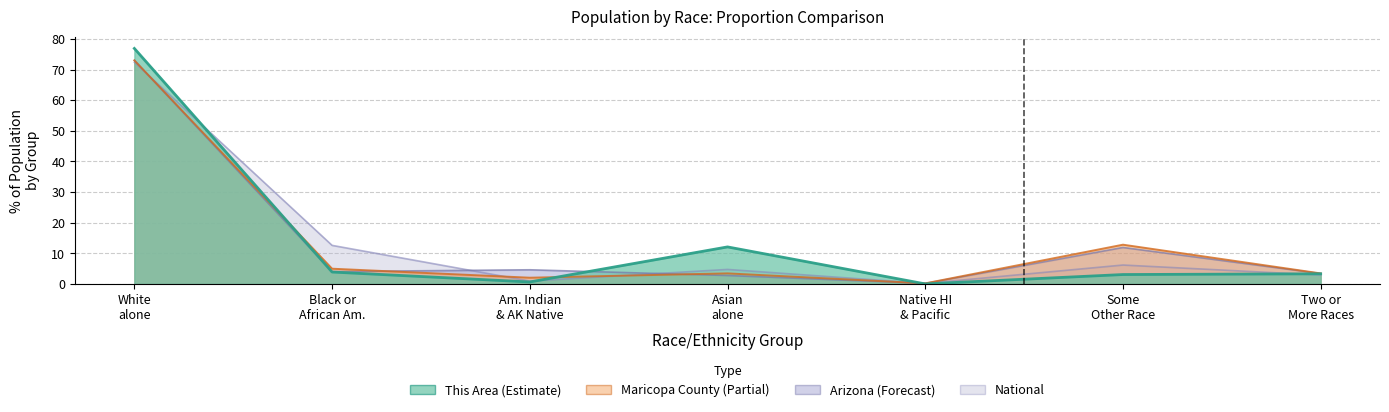

The value of Maricopa County at Some Other Race is 12.8. True or false?

True